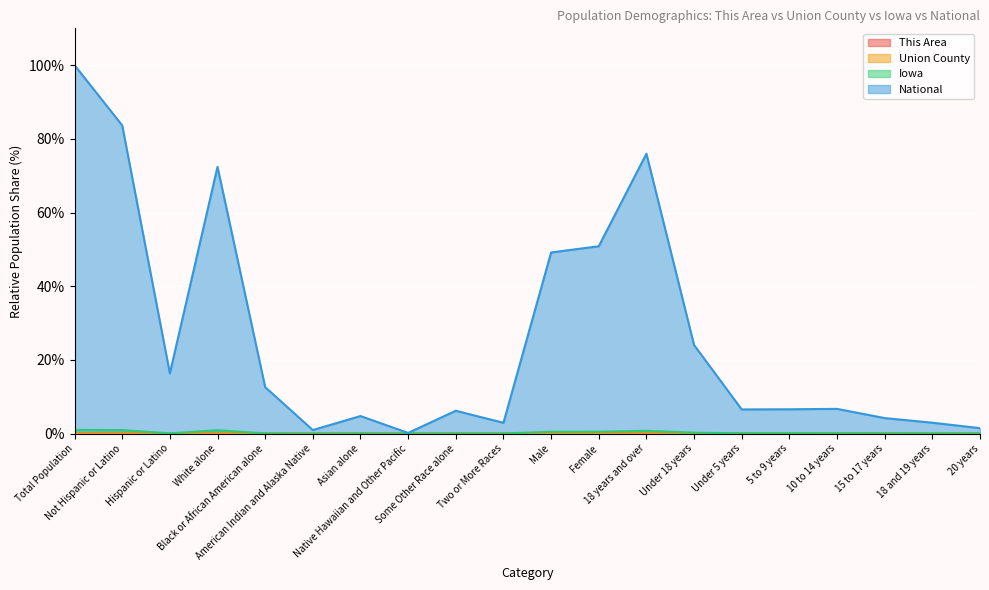

At which category is the sum across all series the highest?

Total Population